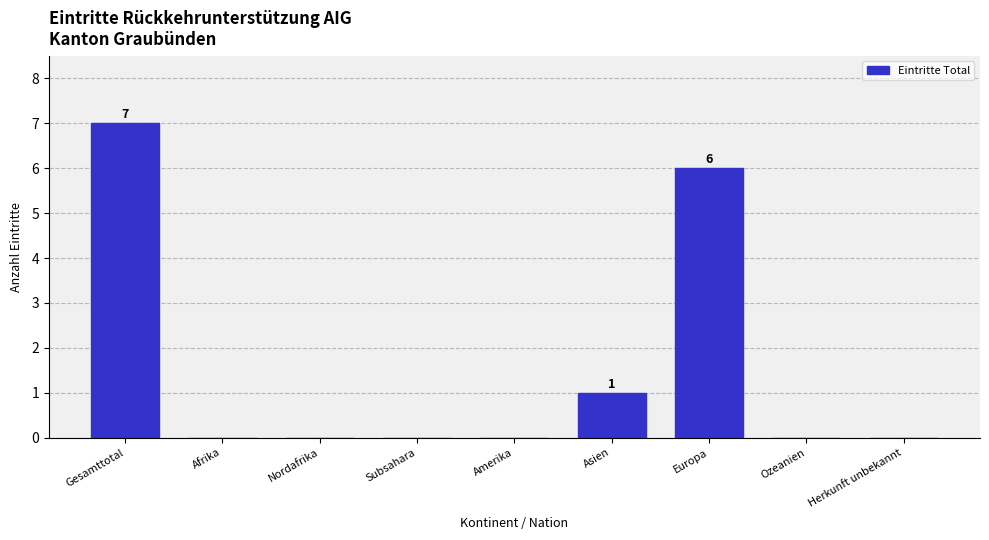

Reading left to right, extract all data points from this chart.

Gesamttotal=7	Afrika=0	Nordafrika=0	Subsahara=0	Amerika=0	Asien=1	Europa=6	Ozeanien=0	Herkunft unbekannt=0